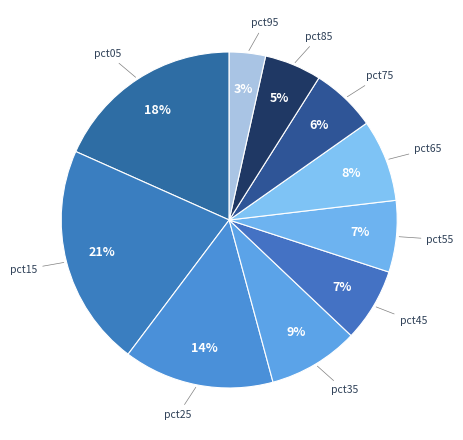

How many slices are in this pie chart?

10